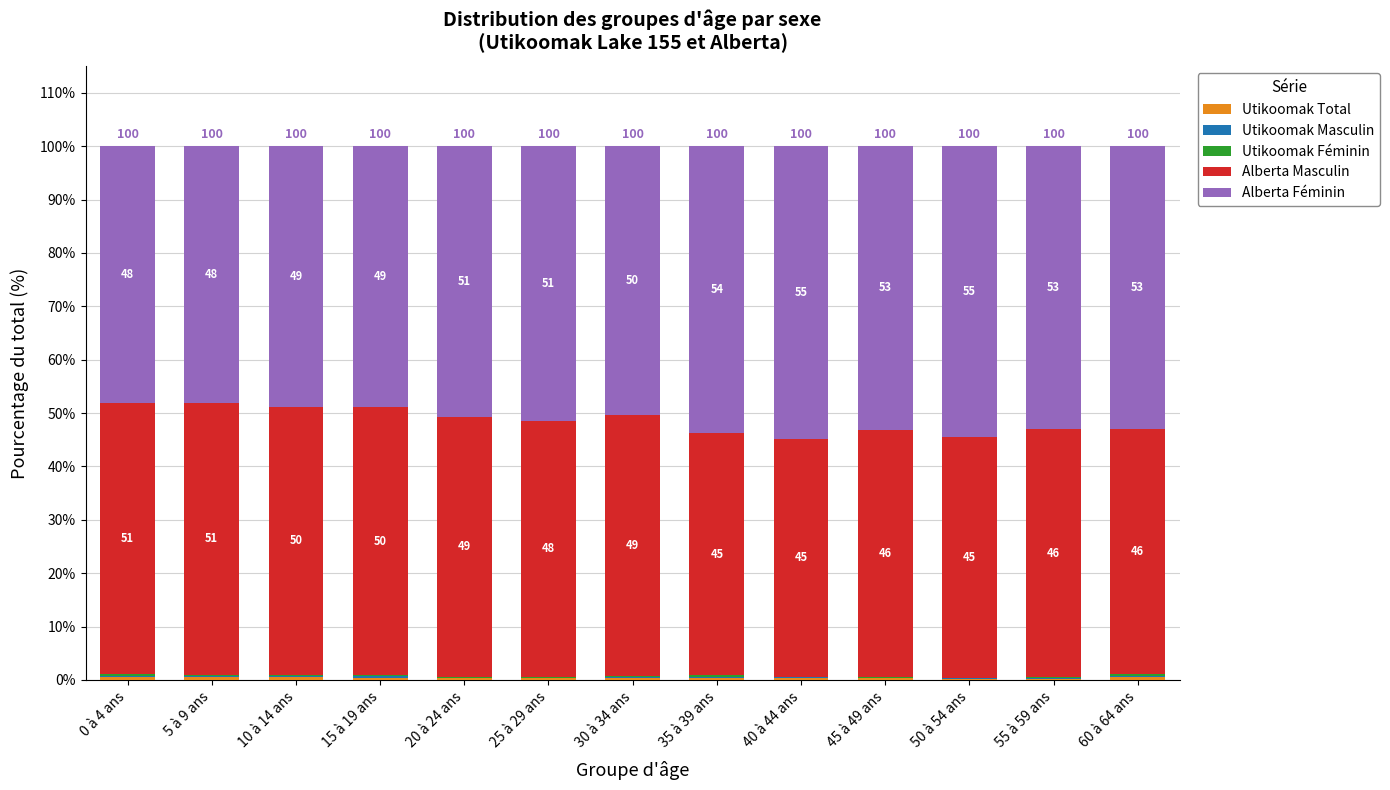

How many distinct data groups are displayed?

5